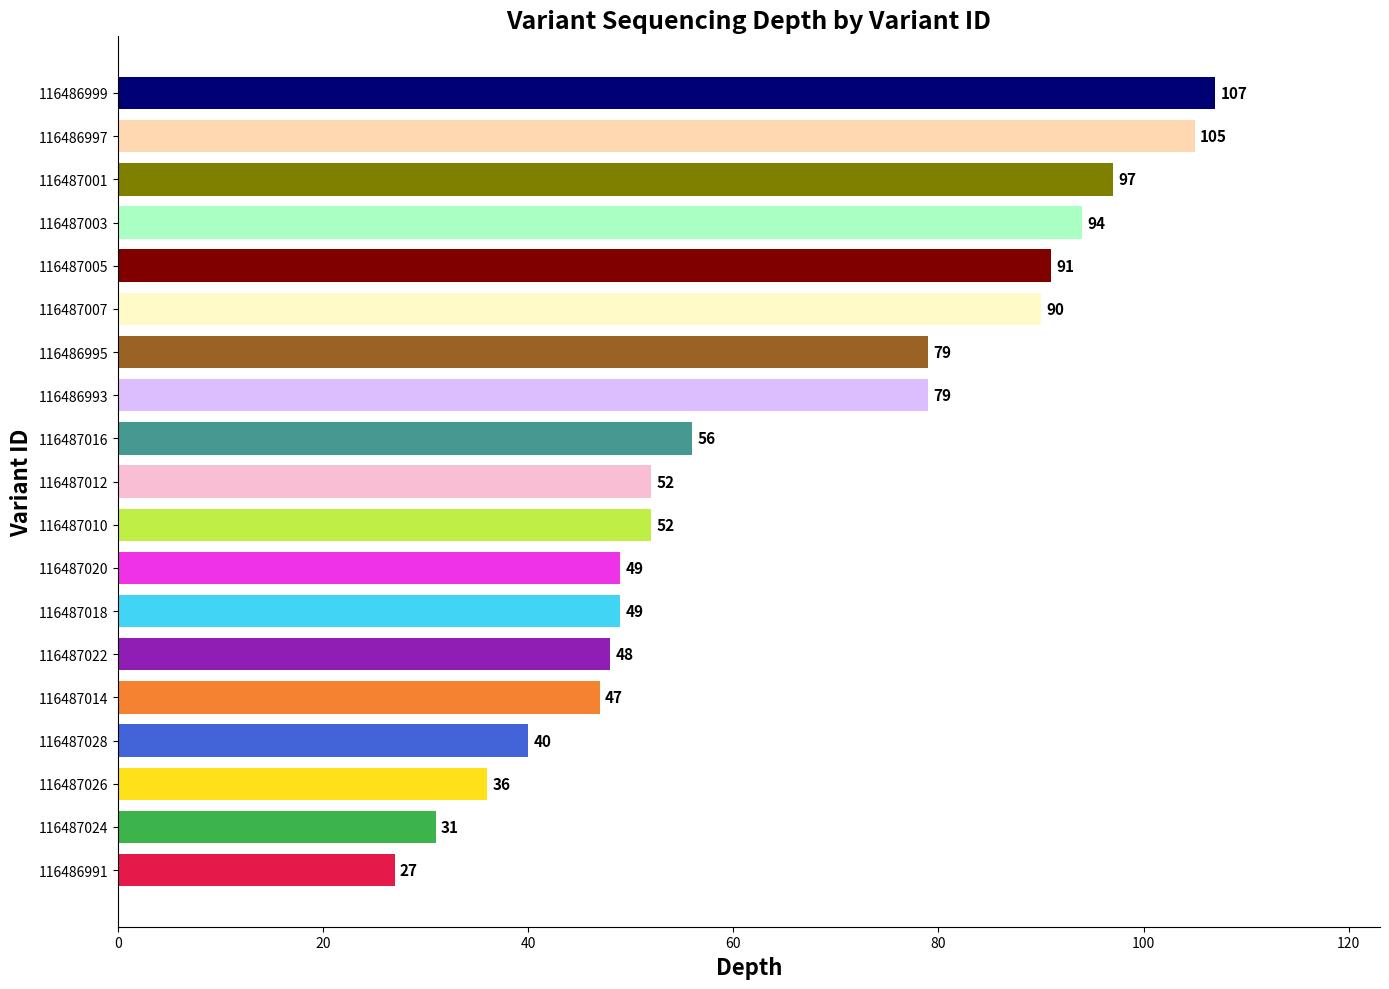

Count the number of categories in the chart.

19